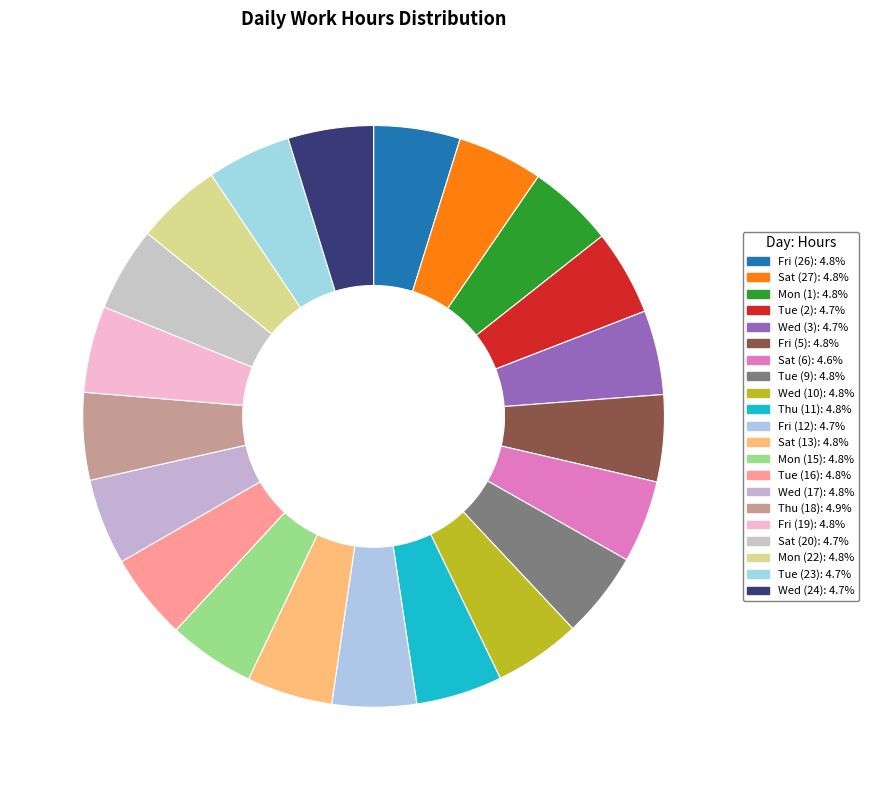

Do Sat (6) and Fri (12) together represent more than half of the pie?

No